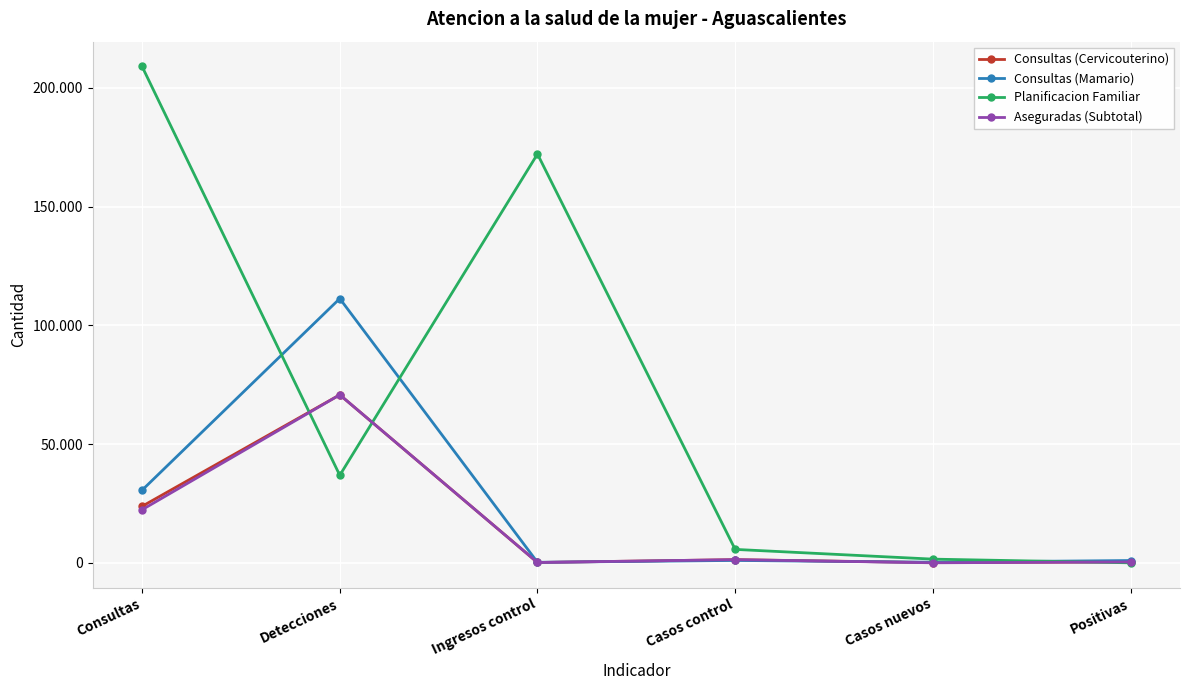

What value does the Planificacion Familiar series have at Casos nuevos, to the nearest 50?

1550